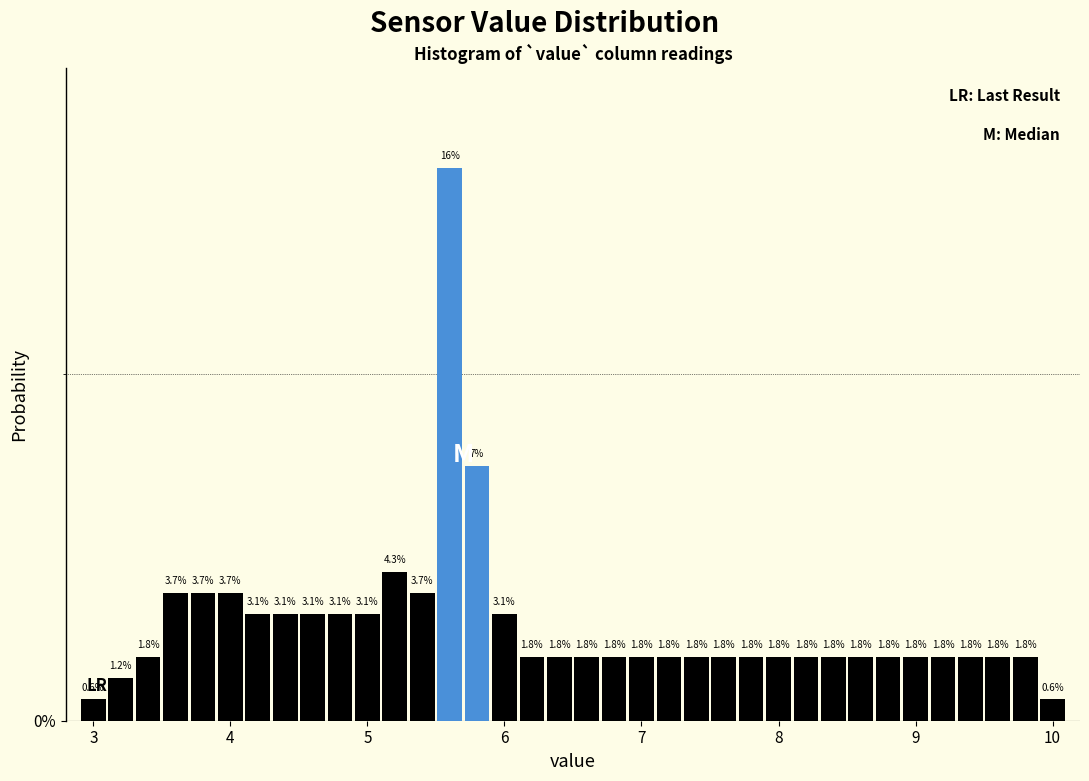

Read against the x-axis, roughly where is the centre of the tallest bar?

5.6